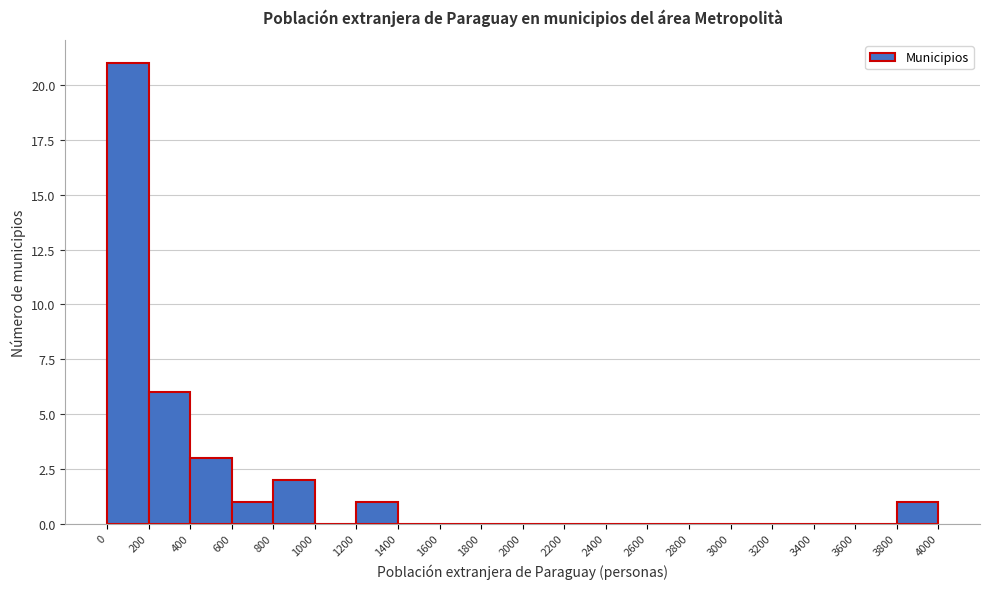

What is the height of the bar covering 400 to 600 on the x-axis? The values are not printed on the chart, so give them approximately, as read against the axis.

3